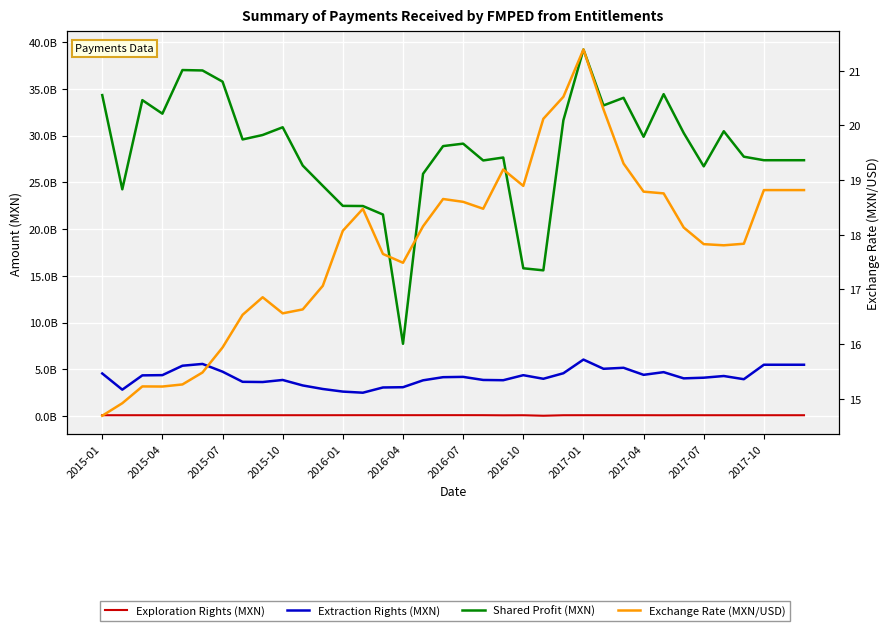

Where is the first local minimum for Exchange Rate (MXN/USD)?

2015-04